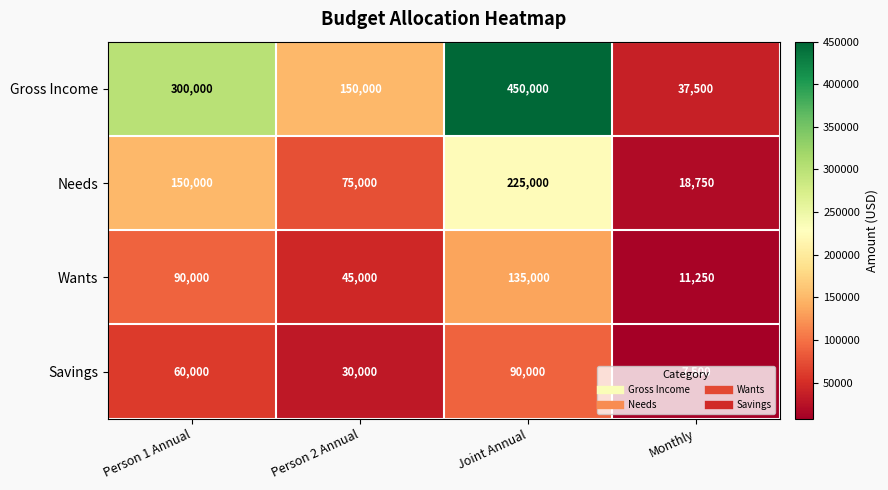

Rank the series at Monthly from highest to lowest value.

Gross Income, Needs, Wants, Savings